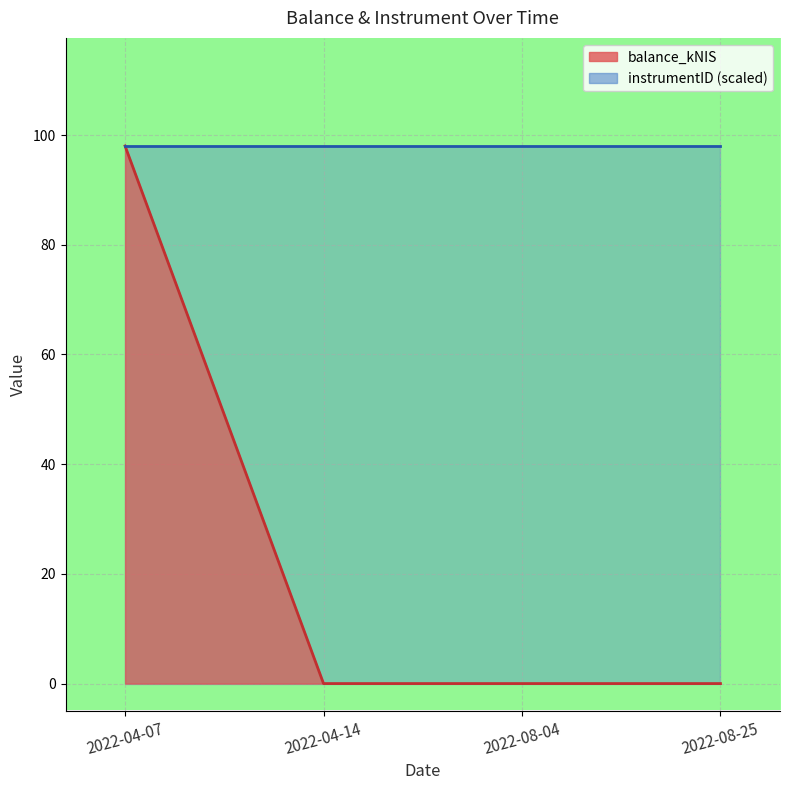

What is the label of the 1st point from the right?

2022-08-25